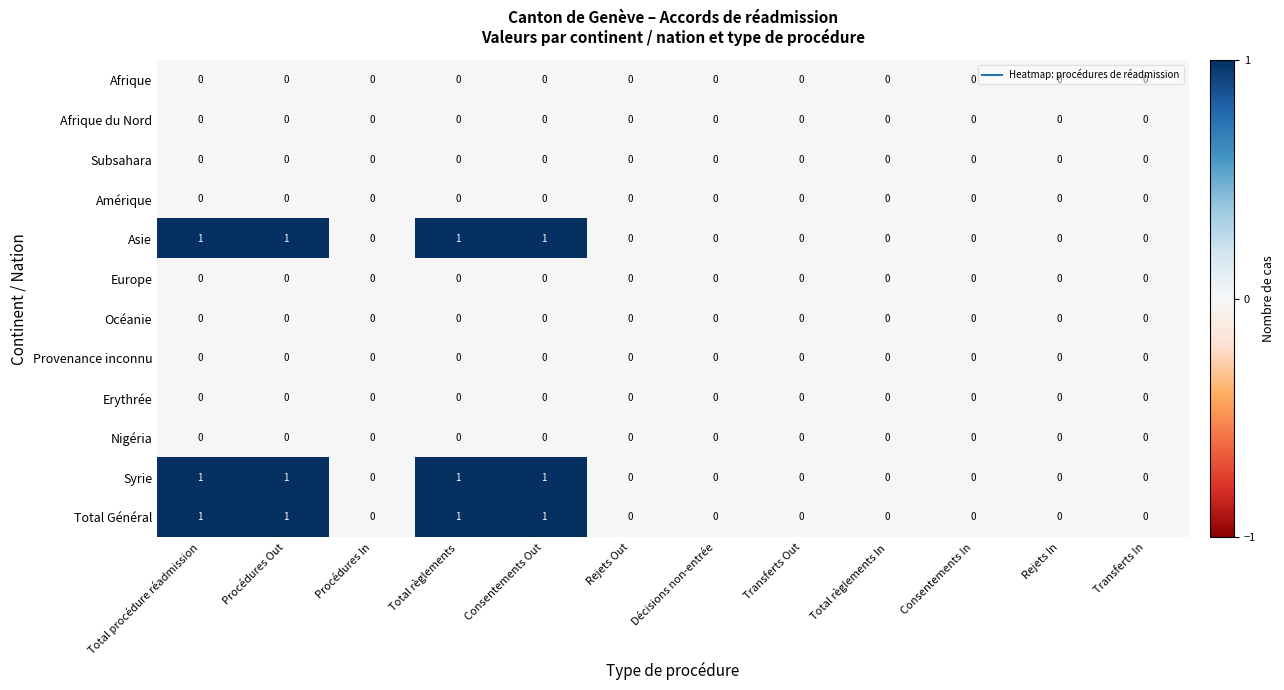

What is the total value across all series at Consentements Out?

3